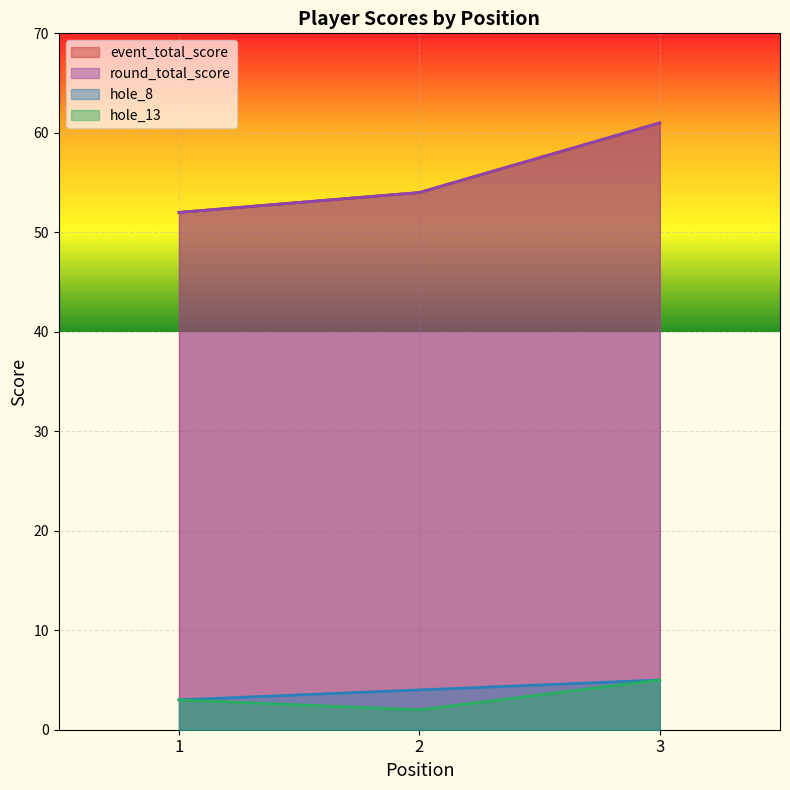

Which category has the highest value across all series?

3